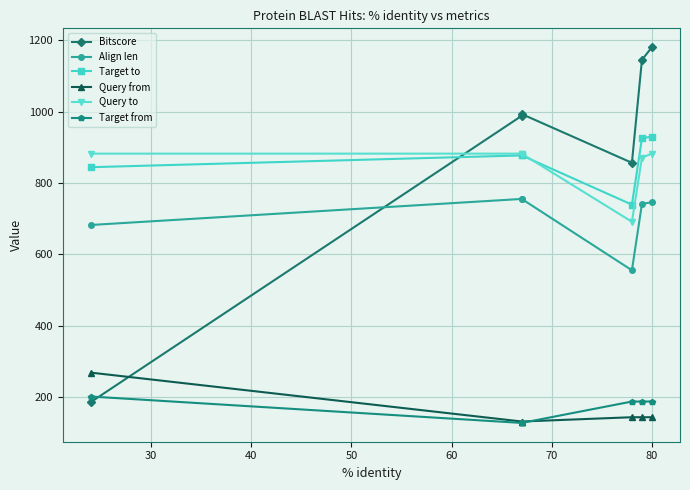

What is the value of the Query to point at the 1st from the left?

882.0